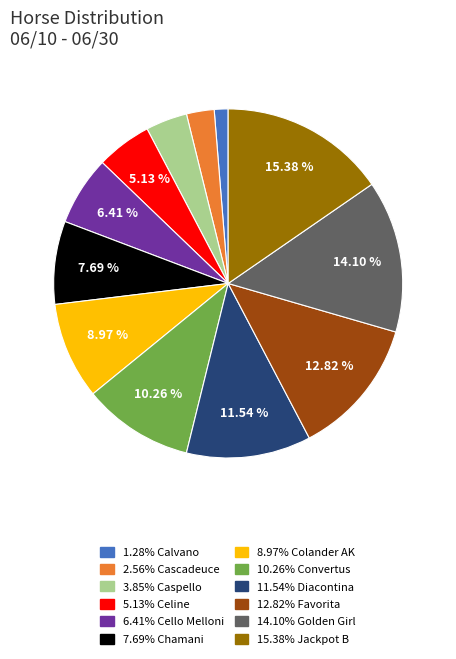

Does any single category account for the majority?

No